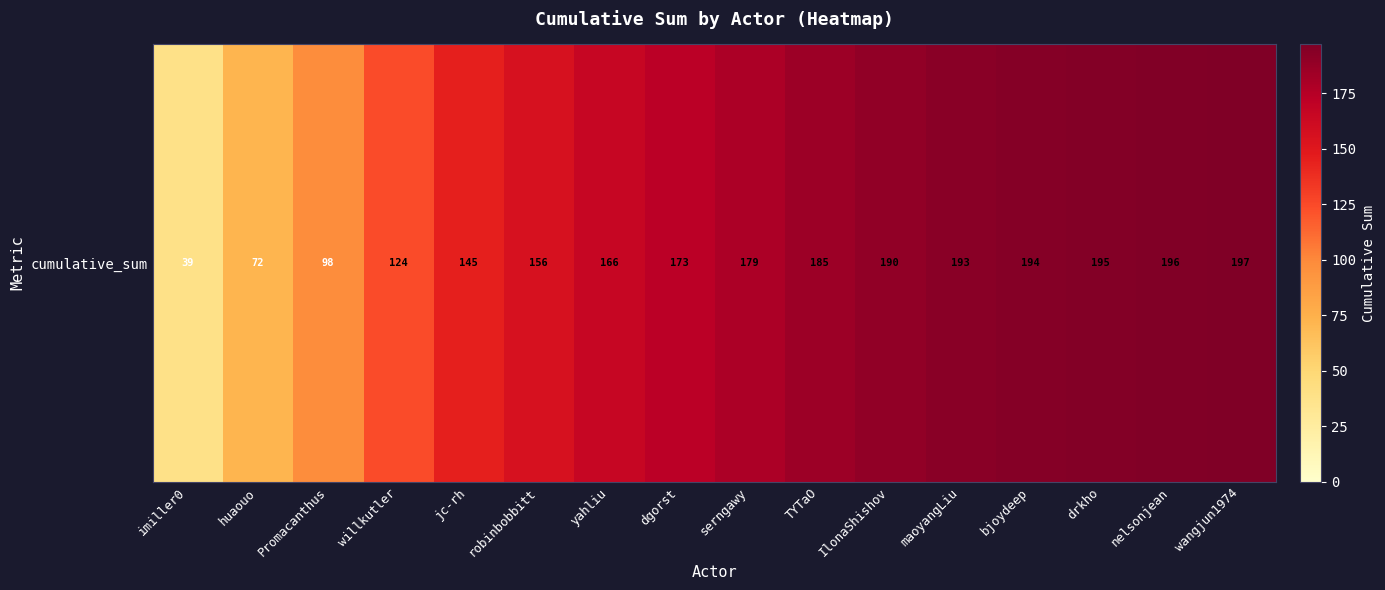

Reading left to right, extract all data points from this chart.

39	72	98	124	145	156	166	173	179	185	190	193	194	195	196	197